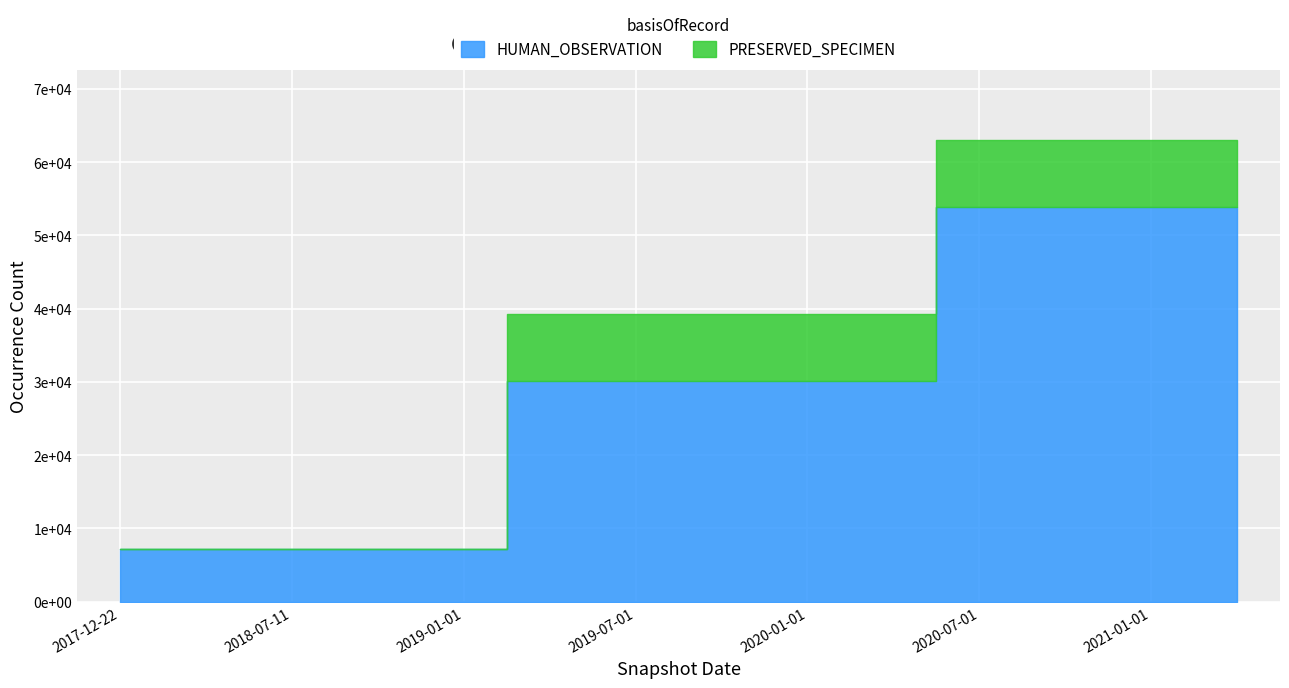

True or false: HUMAN_OBSERVATION and OTHER cross at least once.

False